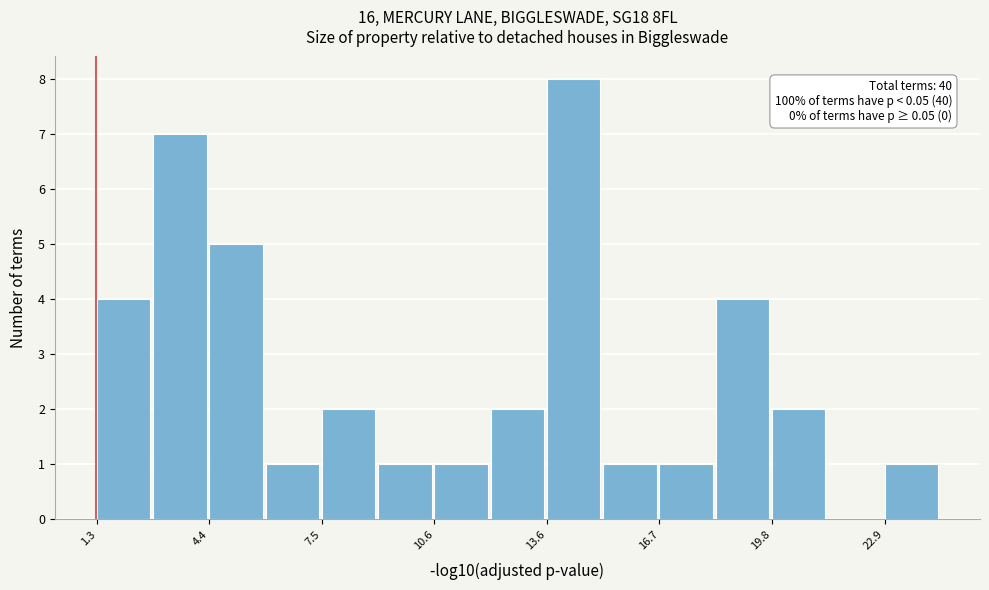

Read against the x-axis, roughly where is the centre of the tallest bar?

14.5